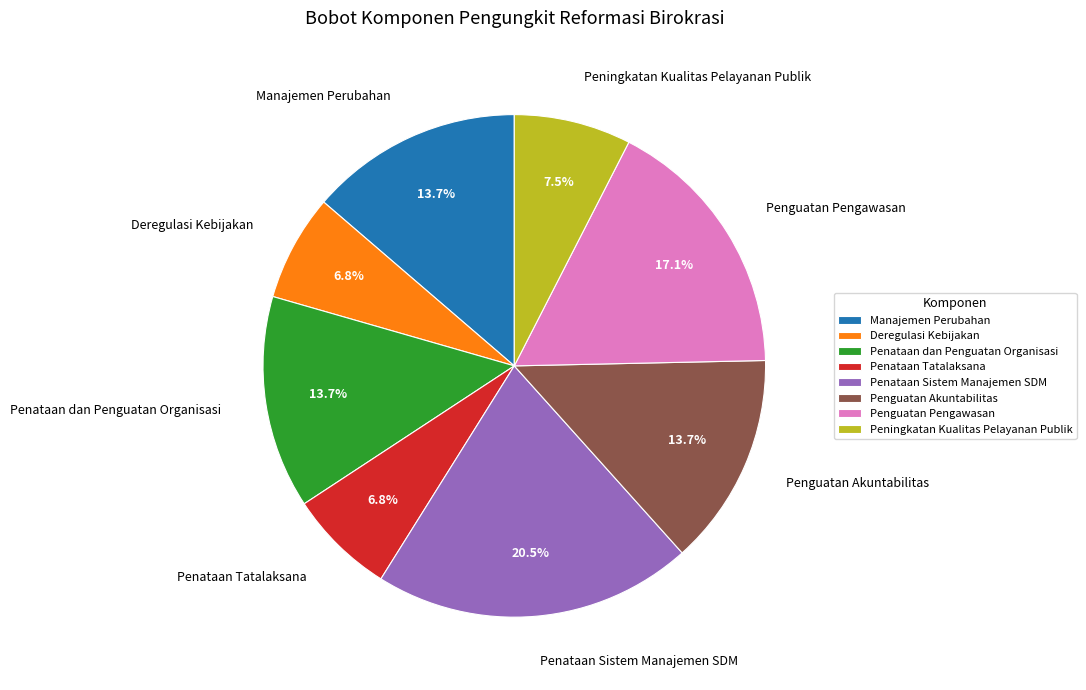

To the nearest percent, what portion does Deregulasi Kebijakan represent?

7%